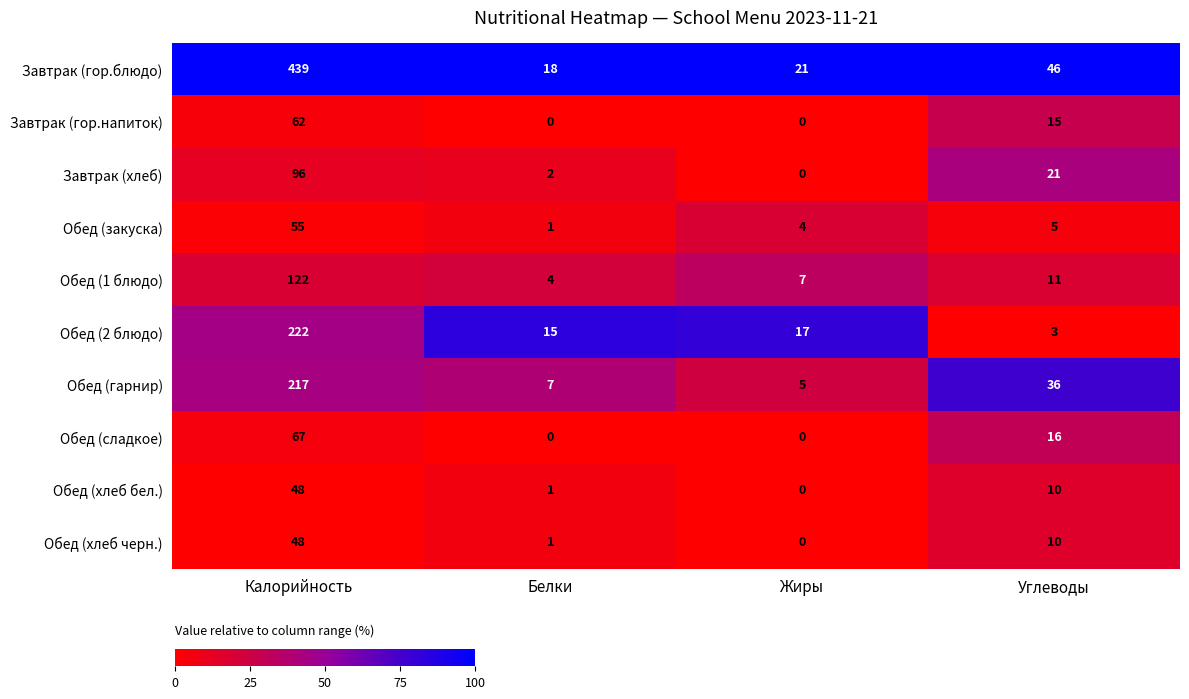

Which series has the largest total across all categories?

Завтрак (гор.блюдо)